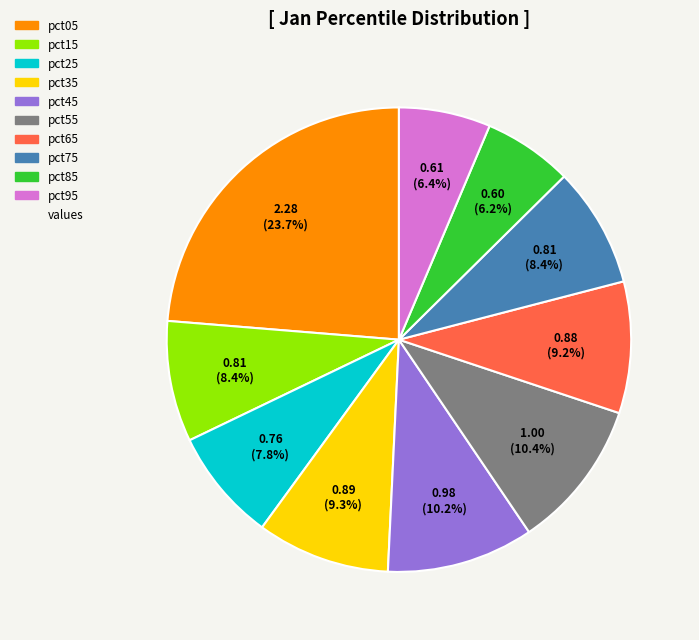

Is there a majority slice in this chart?

No